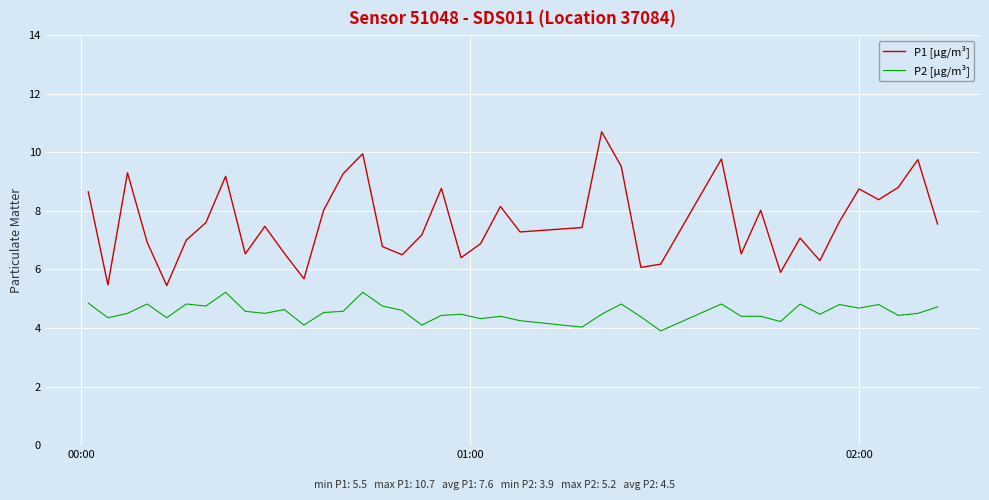

List the series in order of their peak value, lowest first.

P2 [µg/m³], P1 [µg/m³]